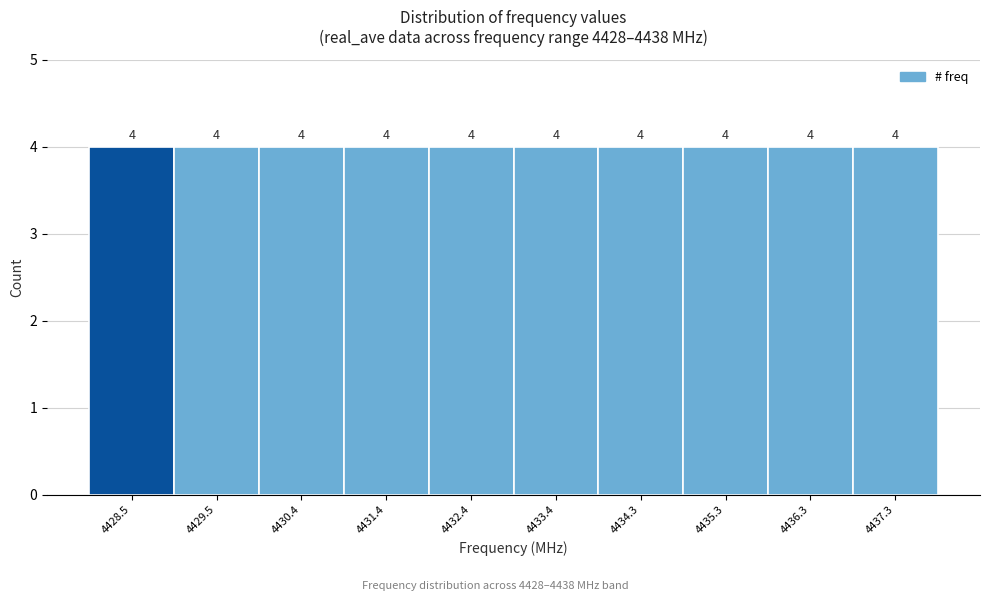

Reading left to right, list every bar in this chart as the range it spans on the x-axis followed by its height. The bar edges are not printed on the chart, so give them approximately, as read against the axis.

4428.0 to 4429.0: 4
4429.0 to 4430.0: 4
4430.0 to 4430.9: 4
4430.9 to 4431.9: 4
4431.9 to 4432.9: 4
4432.9 to 4433.9: 4
4433.9 to 4434.8: 4
4434.8 to 4435.8: 4
4435.8 to 4436.8: 4
4436.8 to 4437.8: 4